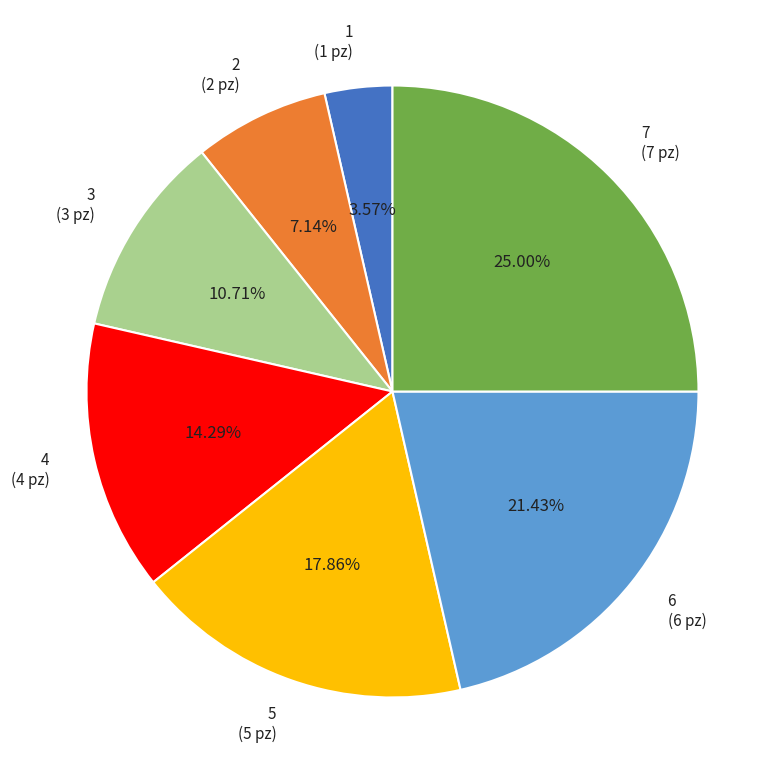

Is there any slice that represents more than half of the pie?

No